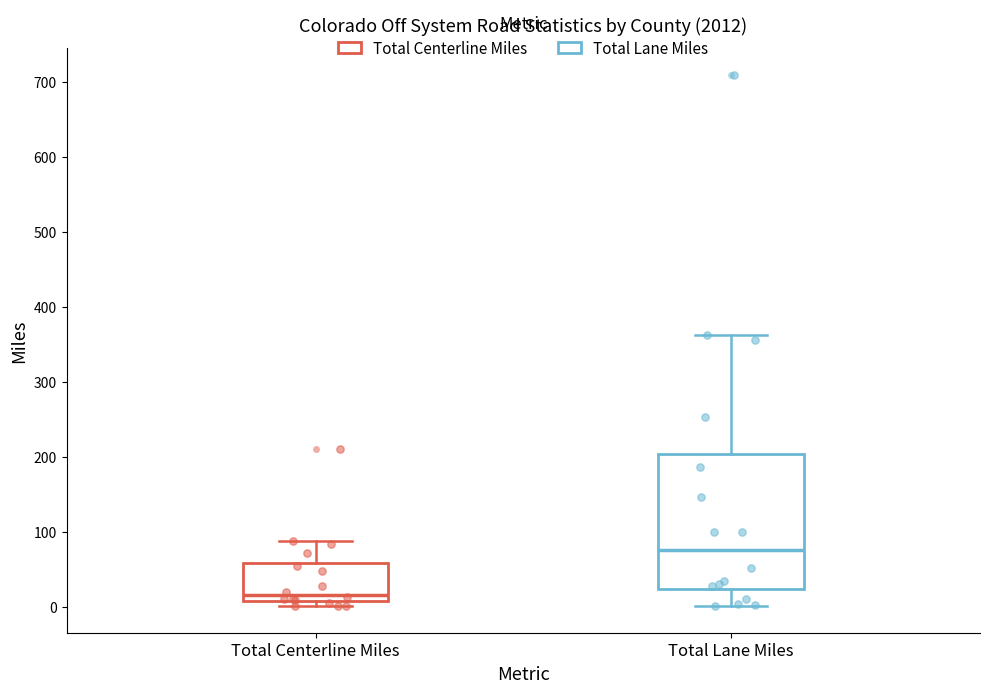

Comparing the boxes themselves (not the whiskers), which one is the tallest?

Total Lane Miles